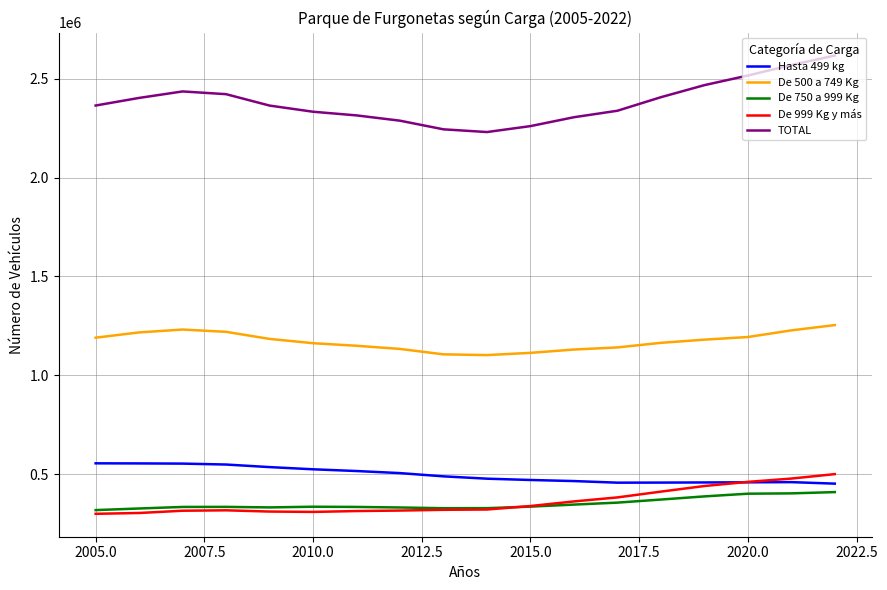

What is the difference between the second highest and minimum values in the TOTAL series?

338733